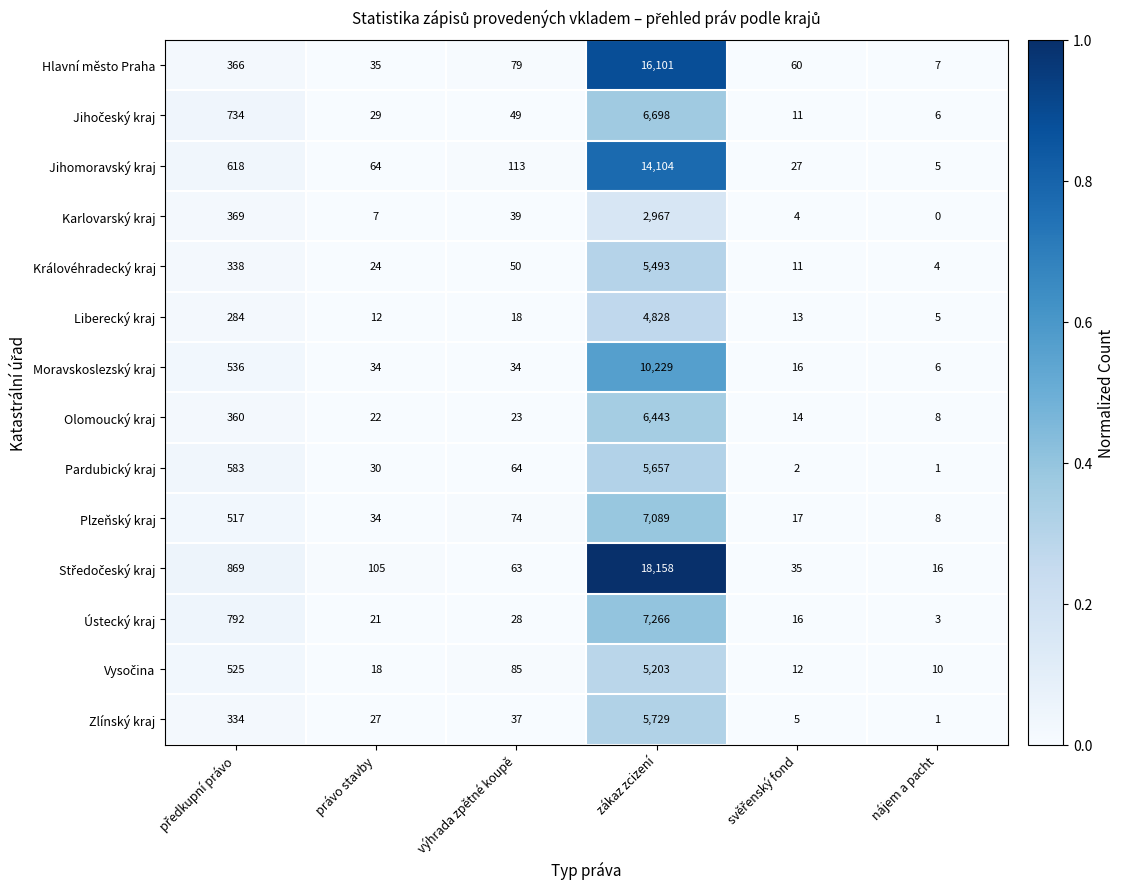

The value of Liberecký kraj at nájem a pacht is 2. True or false?

False